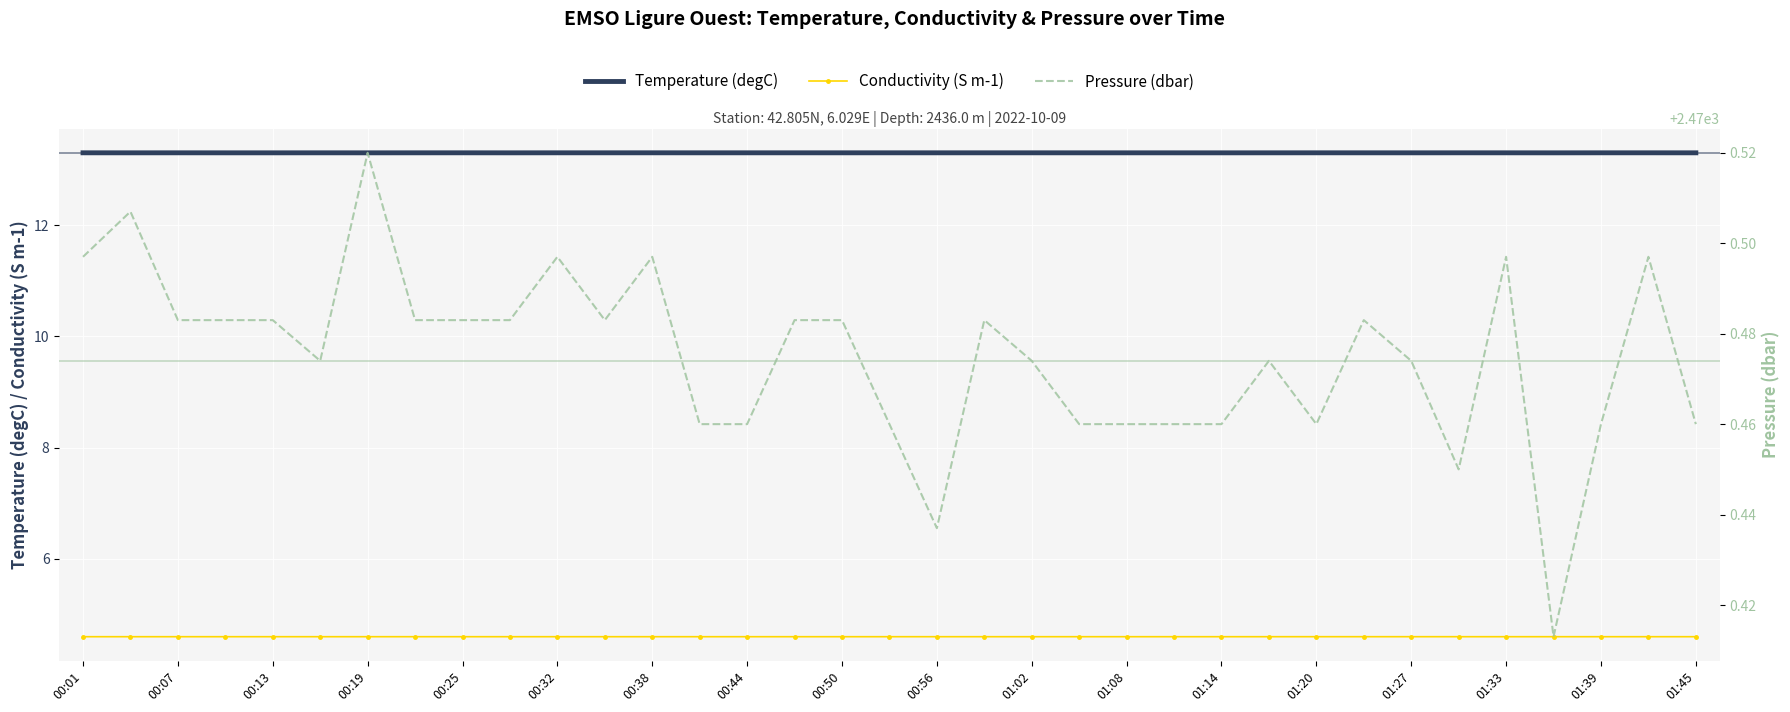

True or false: Conductivity (S m-1) and Temperature (degC) cross at least once.

False